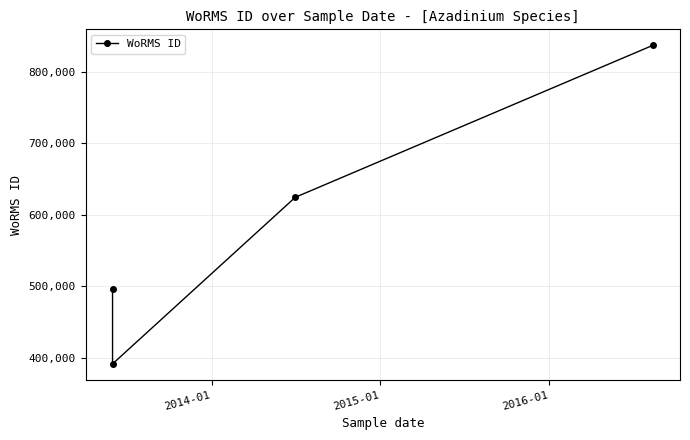

What position from the left is 2014-01?

2